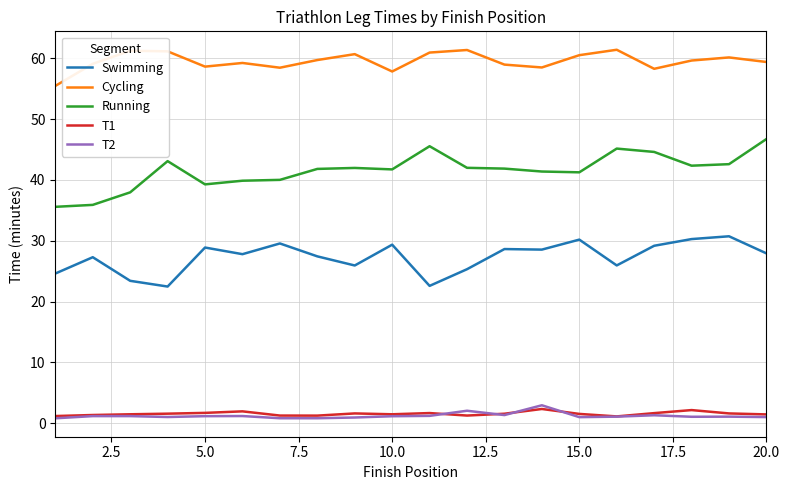

What is the highest value of the T2 series?

3.0